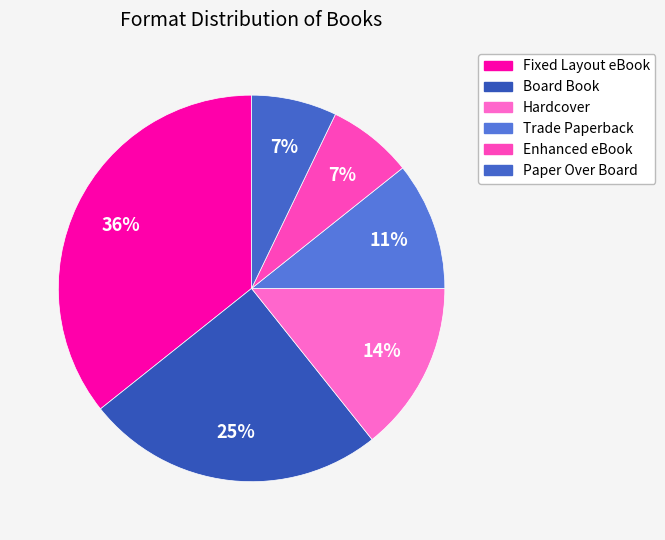

Is Hardcover the majority of the pie?

No